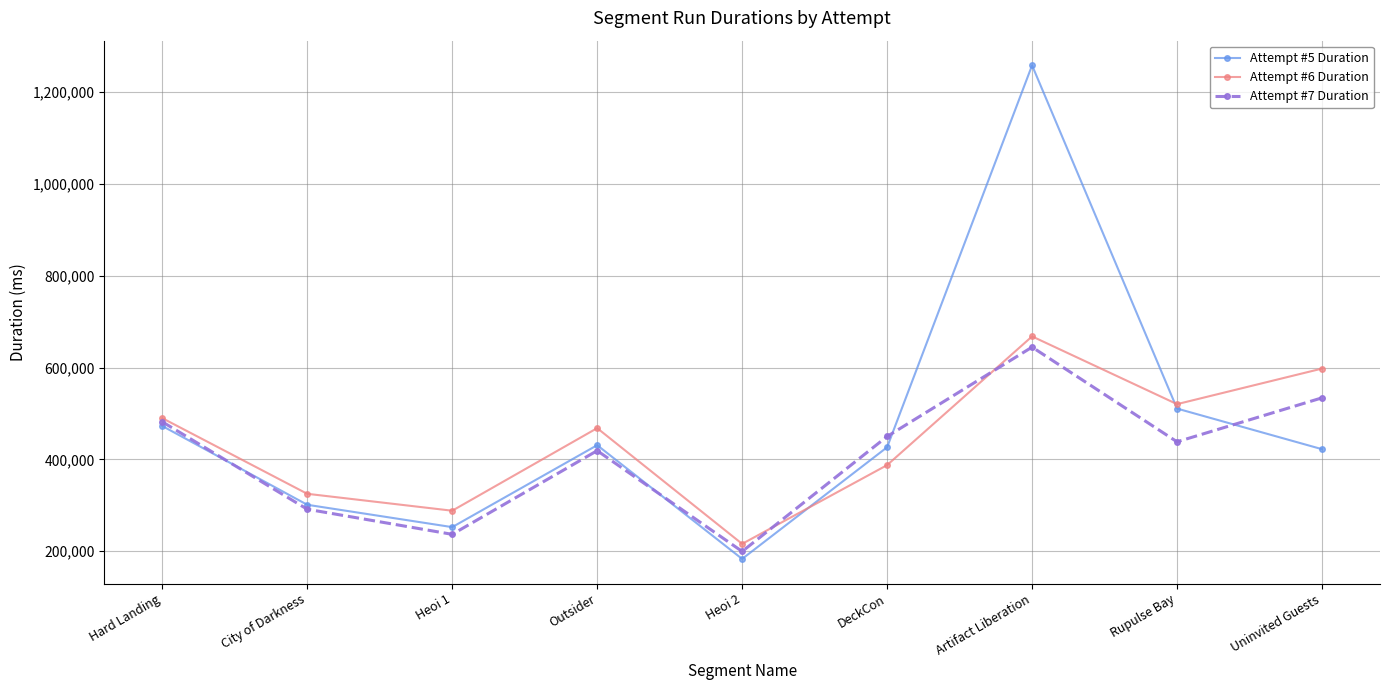

What is the maximum value shown in the chart?

1258454